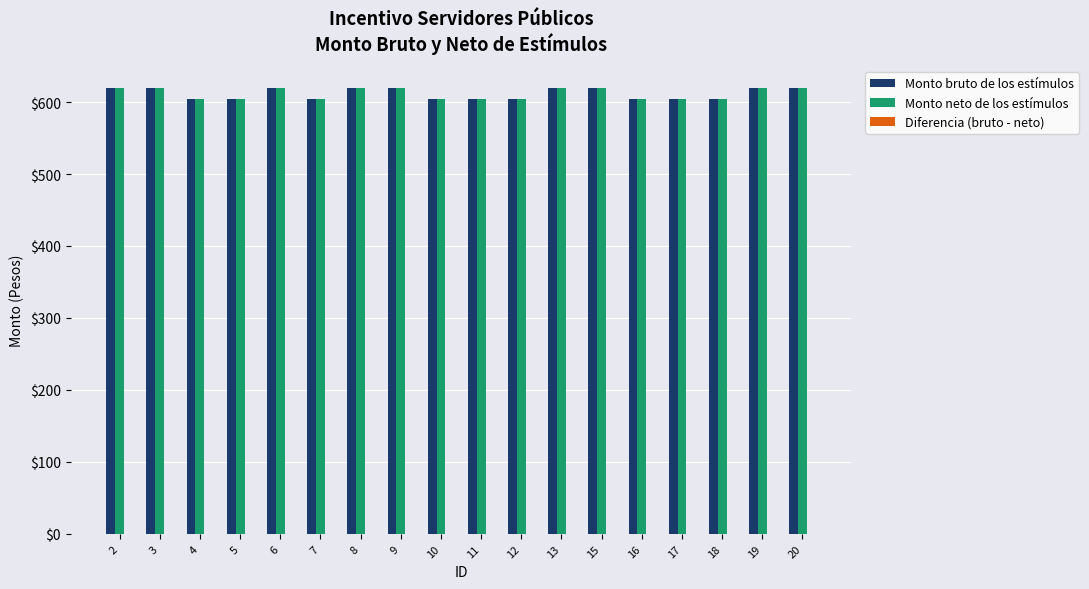

What is the total value across all series at 16?

1208.3